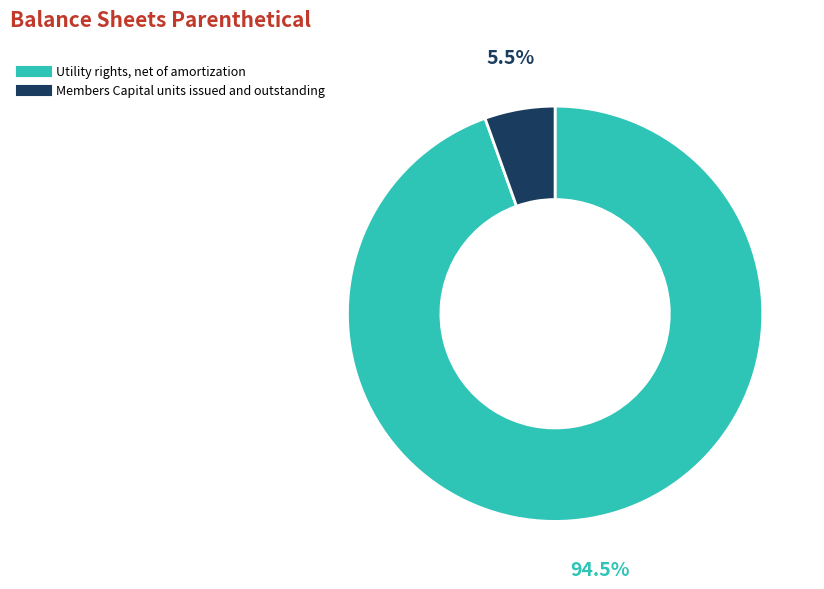

Does Utility rights, net of amortization account for over 50% of the chart?

Yes